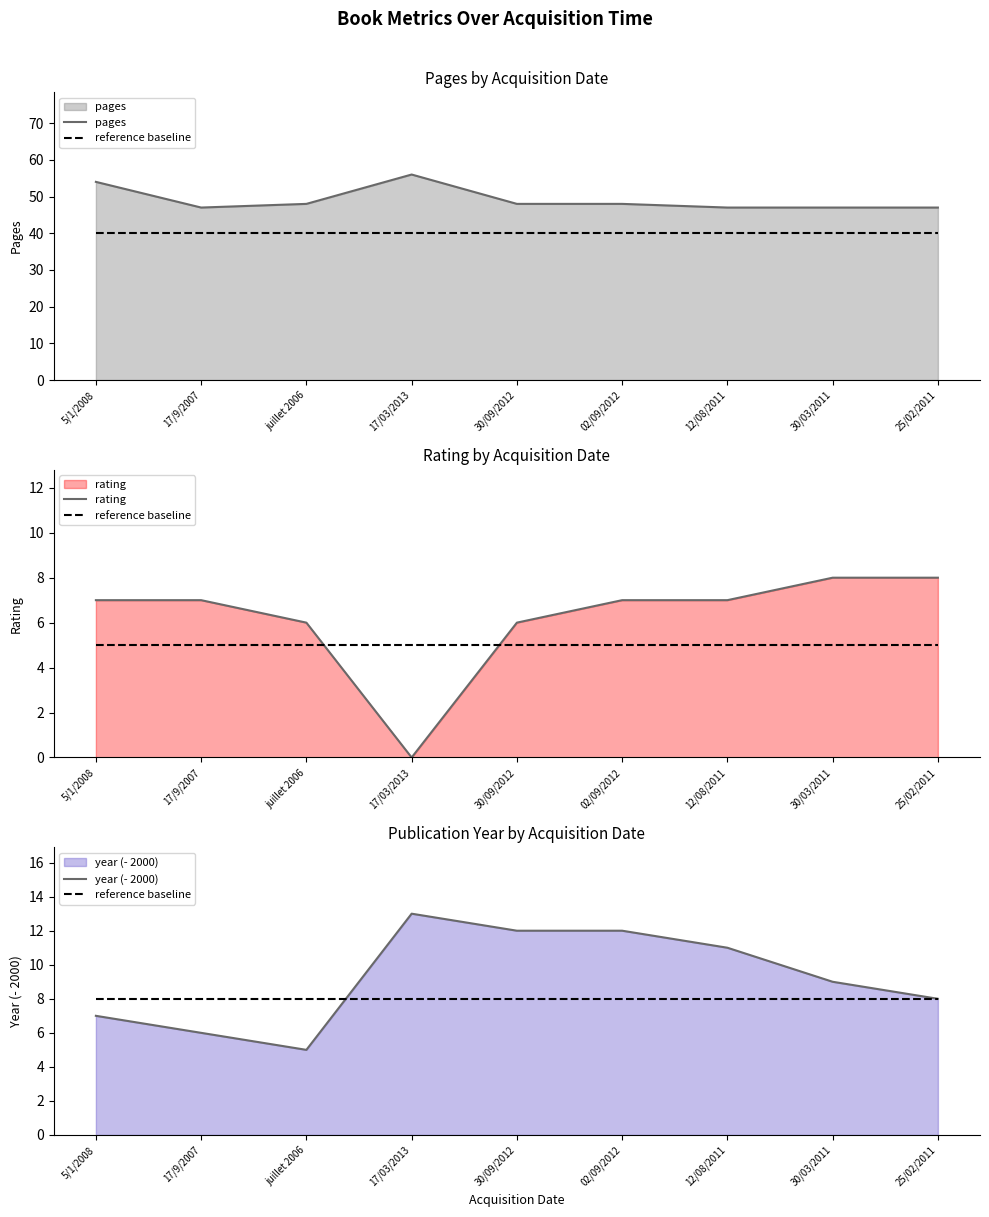

Which category has the highest value across all series?

17/03/2013